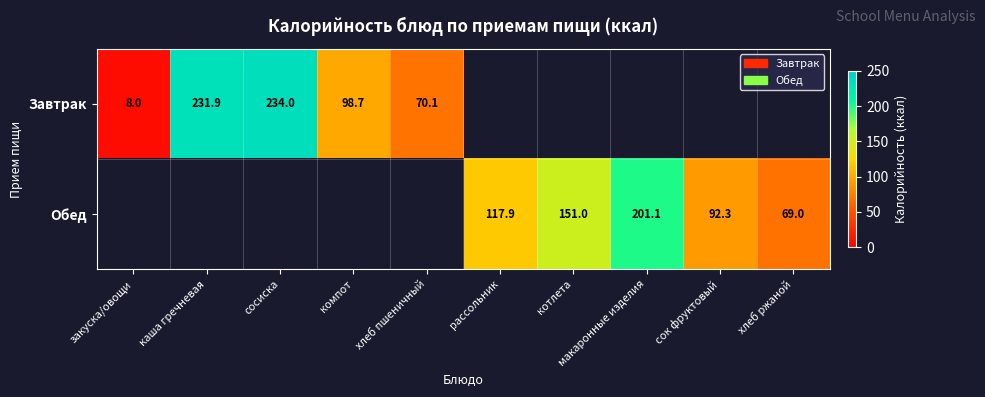

How many series are shown in this chart?

2